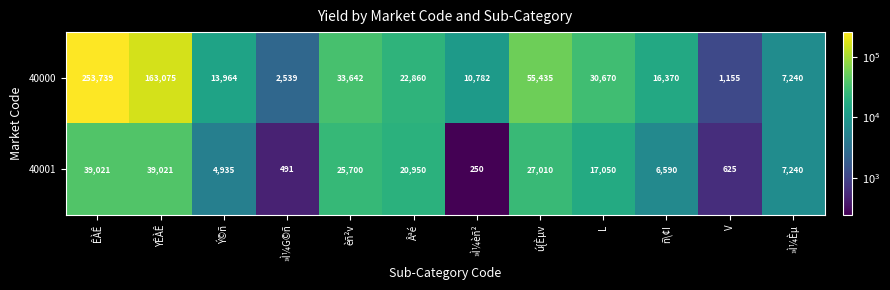

At ñ\¢I, list the series in order from smallest to largest.

40001, 40000